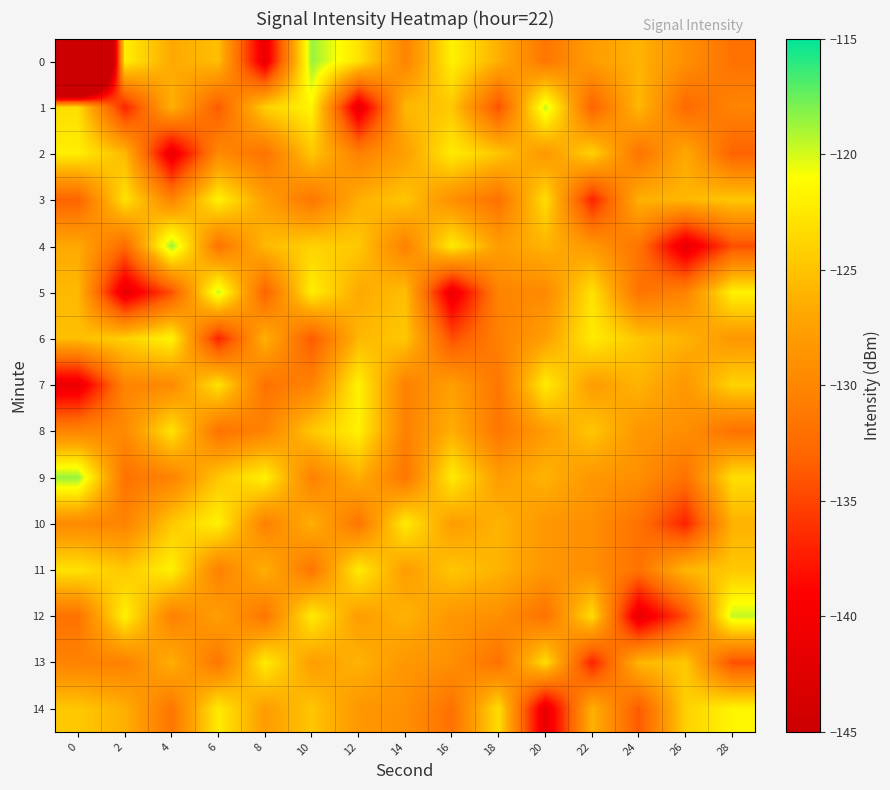

Count the number of categories in the chart.

15